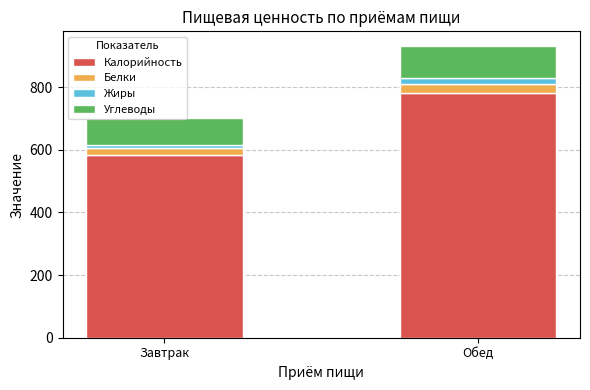

At which category is the sum across all series the highest?

Обед